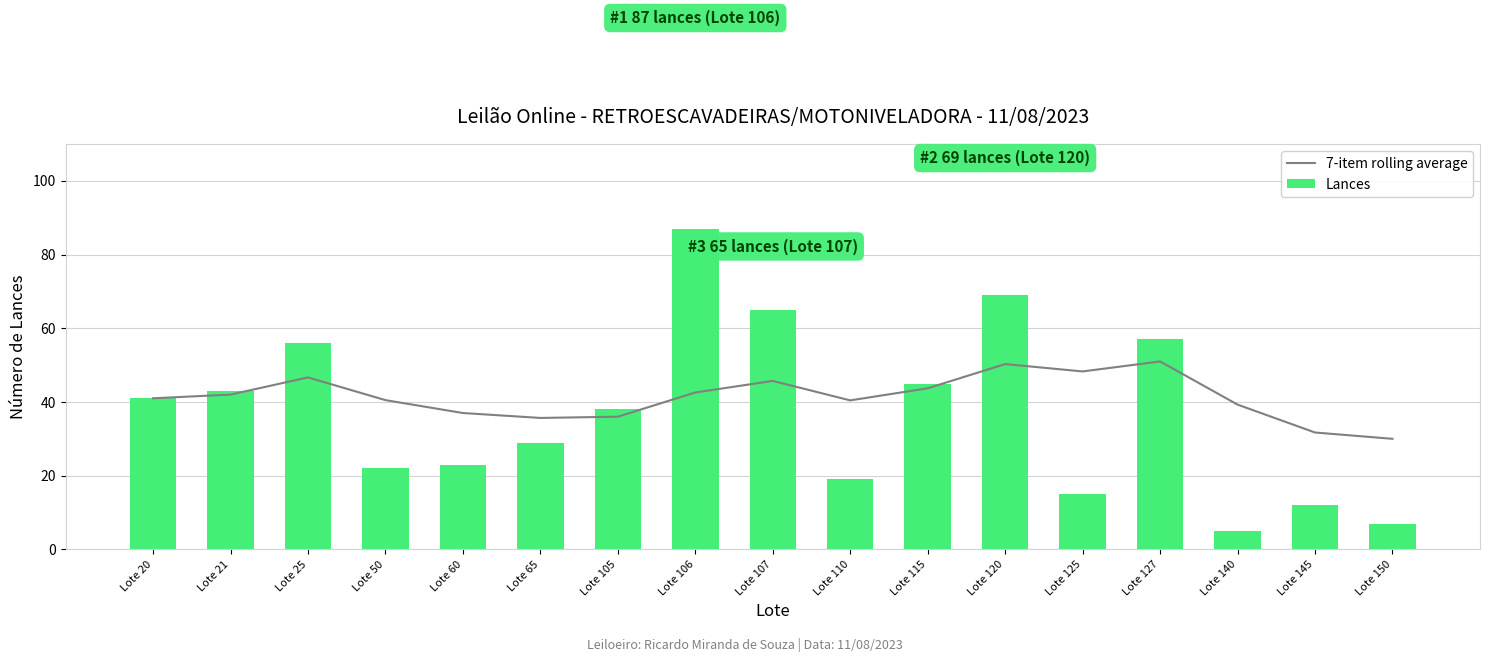

At which label is Lances closest to 46?

Lote 115